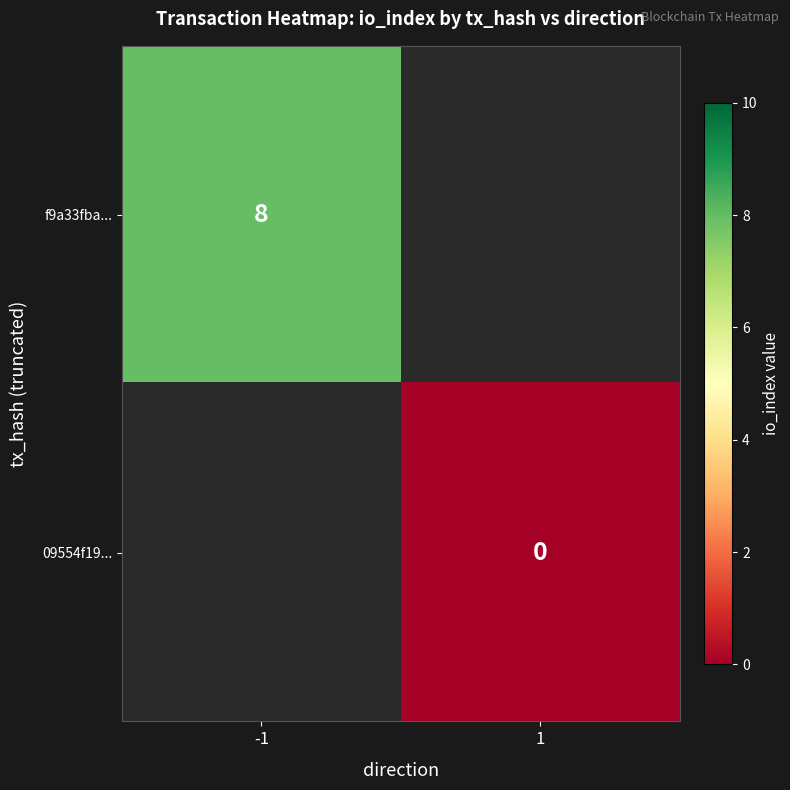

How many categories are shown in the chart?

2